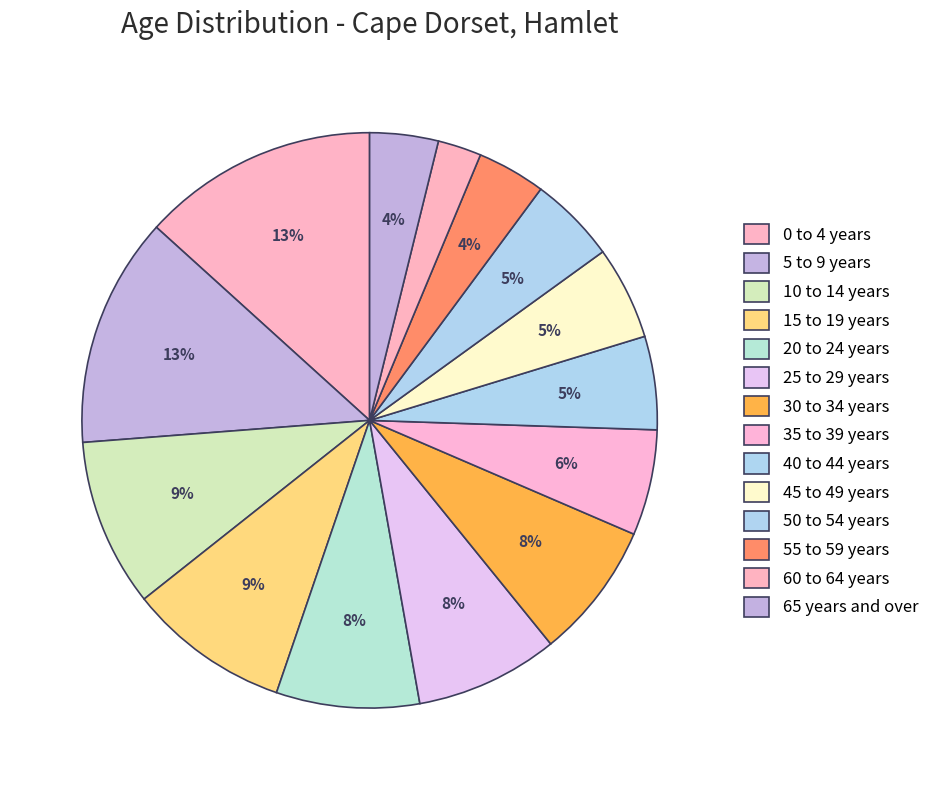

How many segments does this pie chart have?

14